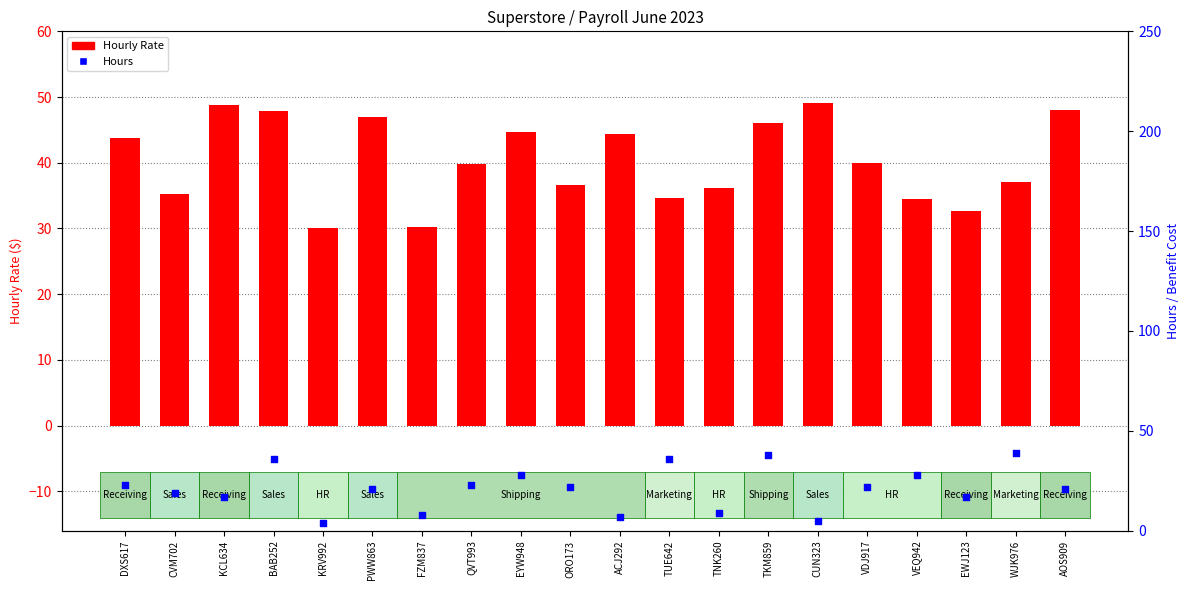

Which series reaches the minimum Y coordinate?

Hours